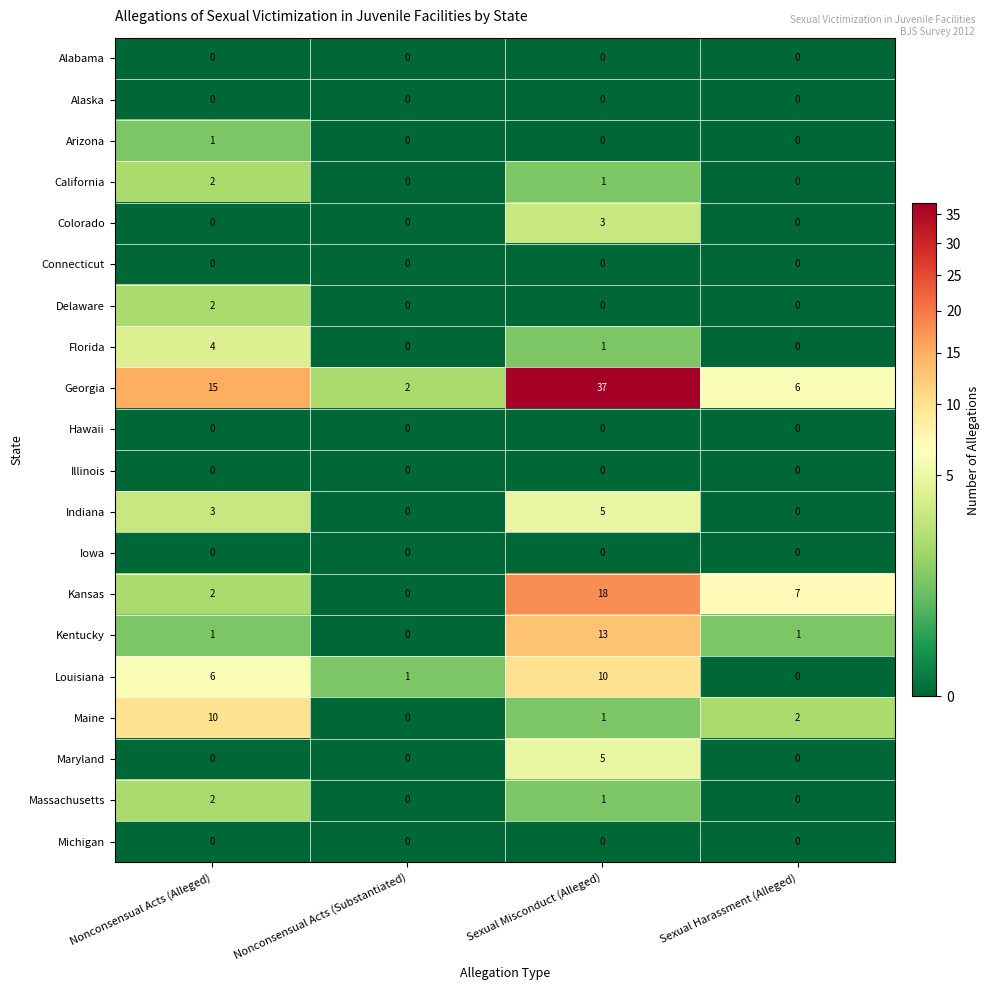

Is it true that Arizona equals 0 at Nonconsensual Acts (Substantiated)?

True